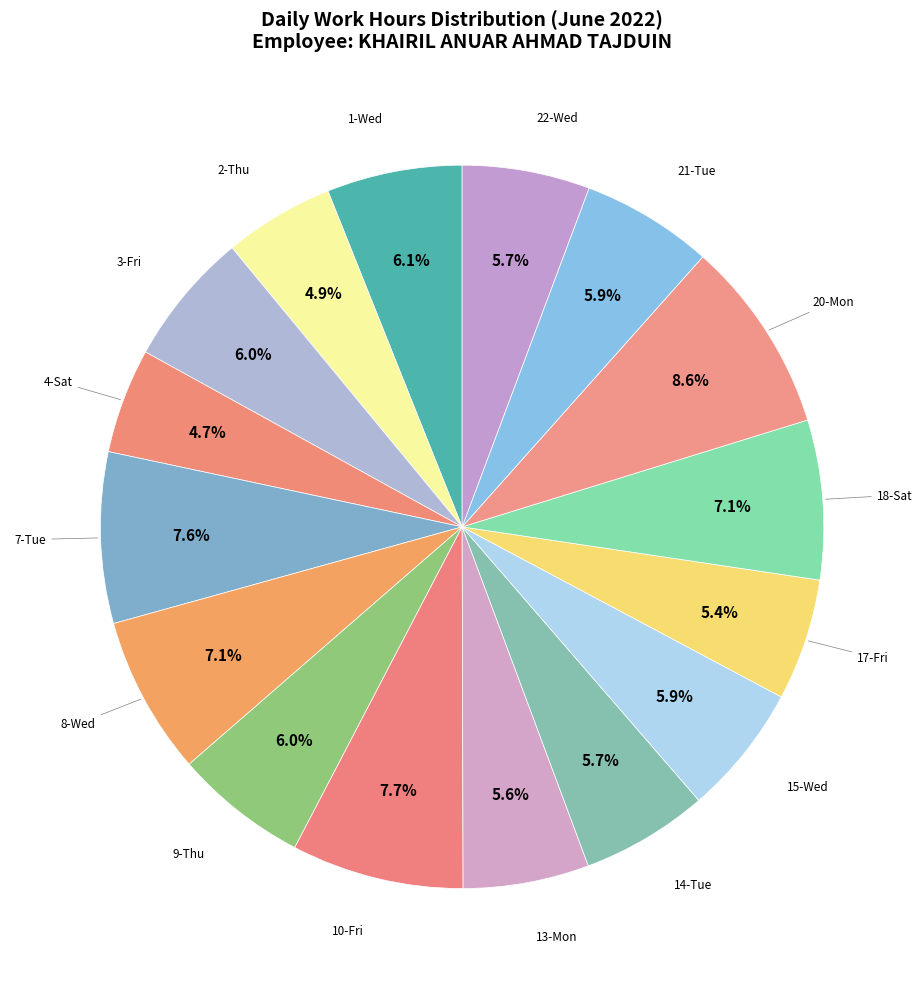

To the nearest percent, what percentage of the pie is 20-Mon?

9%